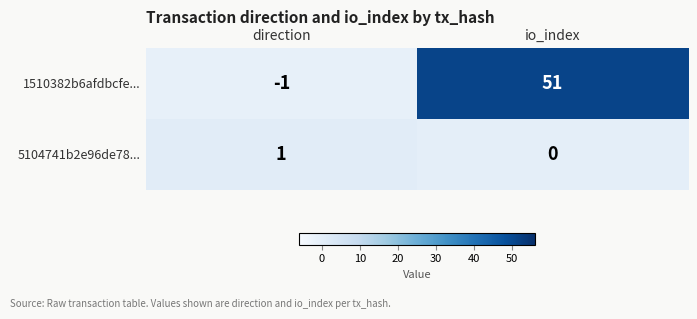

The value of 5104741b2e96de78... at io_index is -1. True or false?

False